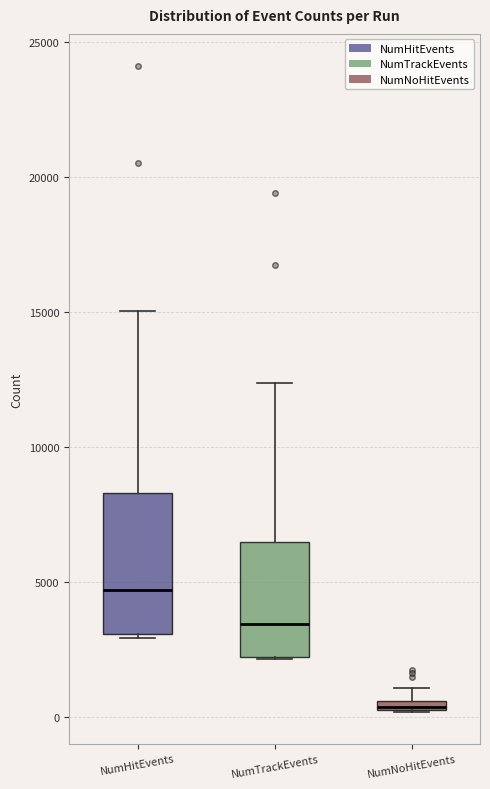

Which box has the highest median line?

NumHitEvents